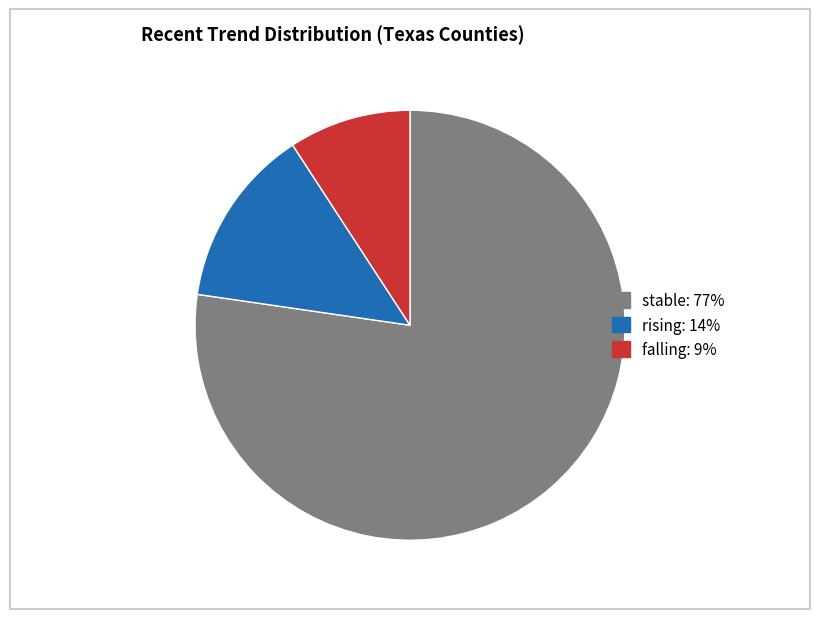

Is there a majority slice in this chart?

Yes